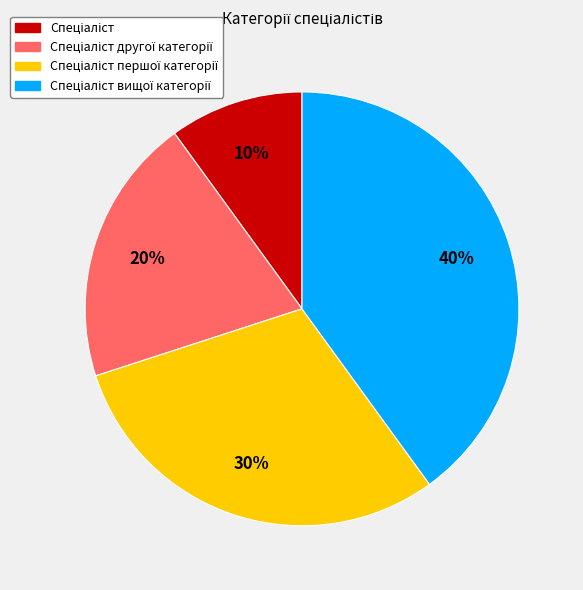

To the nearest percent, what is the average slice percentage?

25%